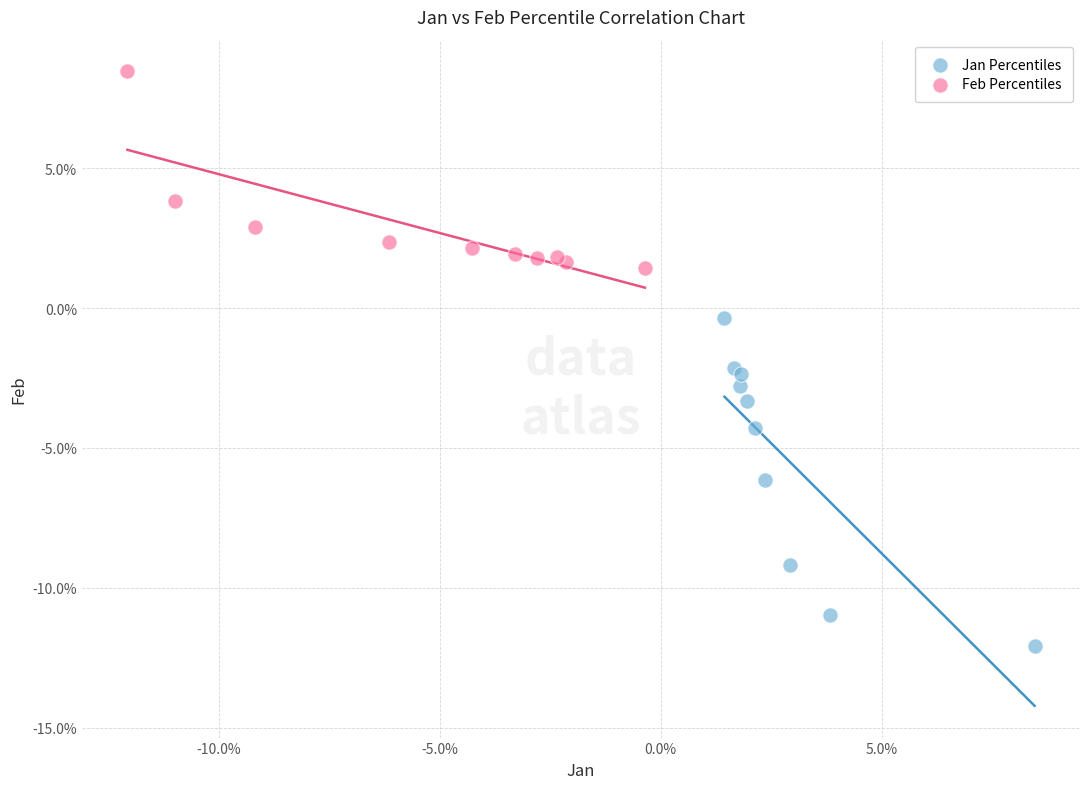

Which series contains the highest Y value?

Feb Percentiles